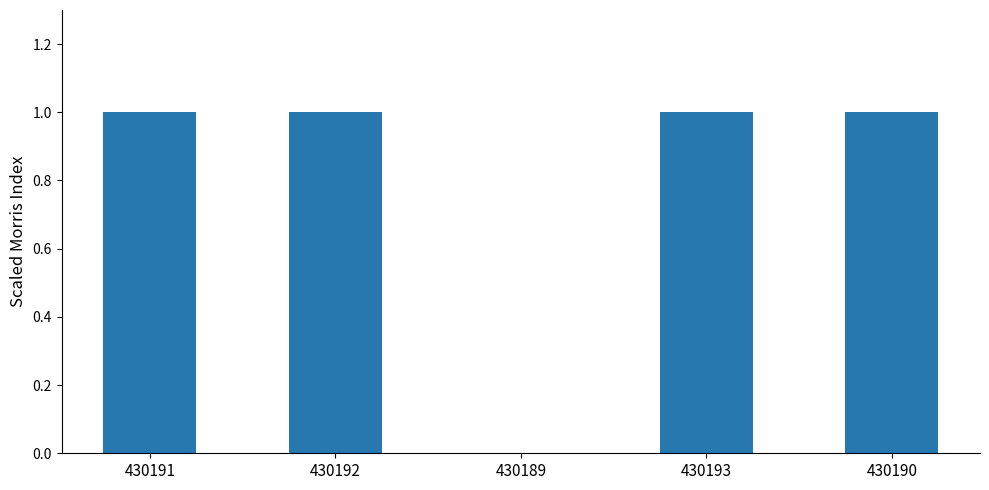

Reading left to right, what are all the values shown in this chart?

430191=1	430192=1	430189=0	430193=1	430190=1